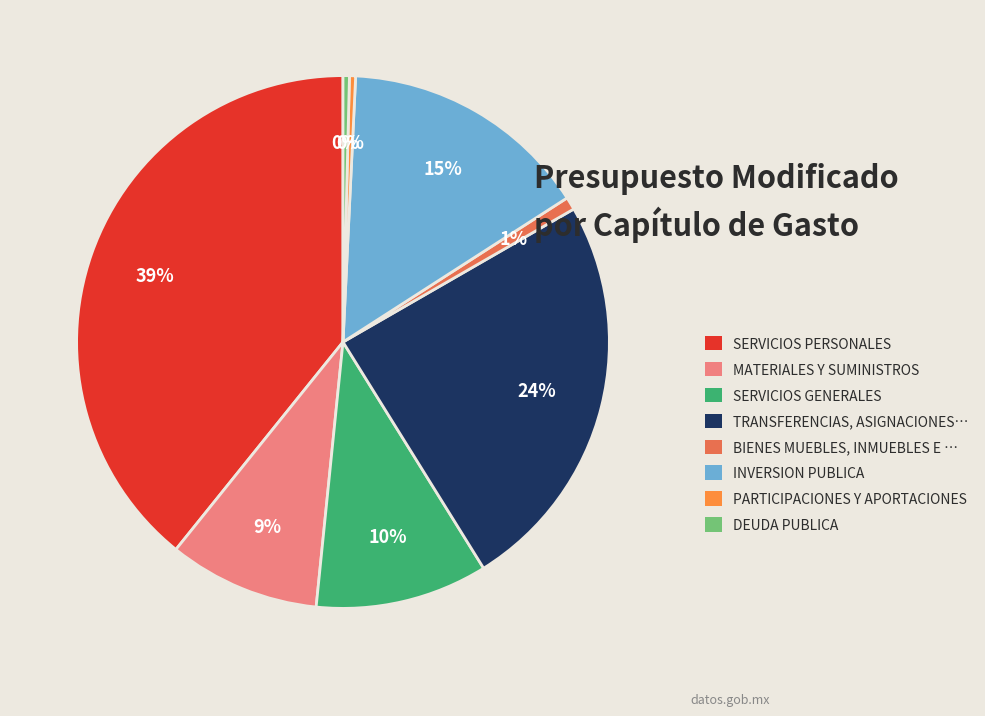

To the nearest percent, what portion does BIENES MUEBLES, INMUEBLES E … represent?

1%